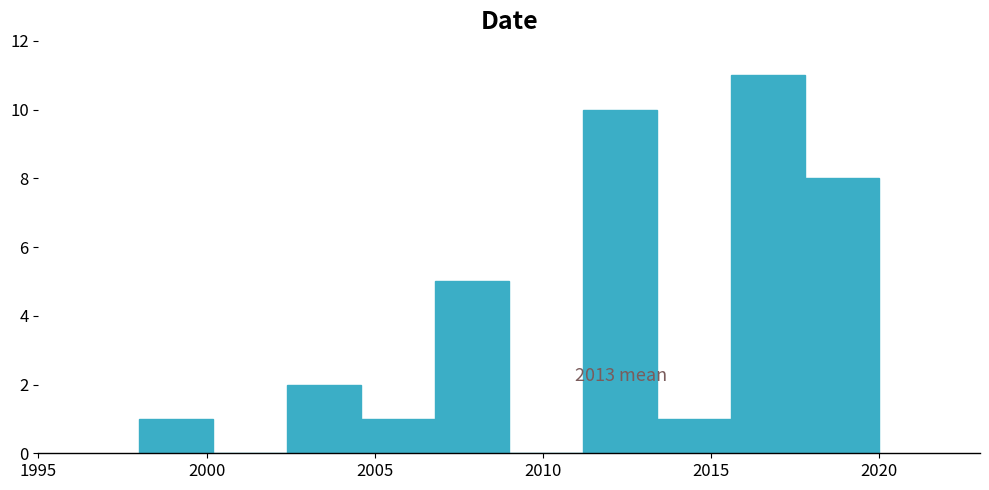

Which range on the x-axis has the tallest bar?

2015.6 to 2017.8